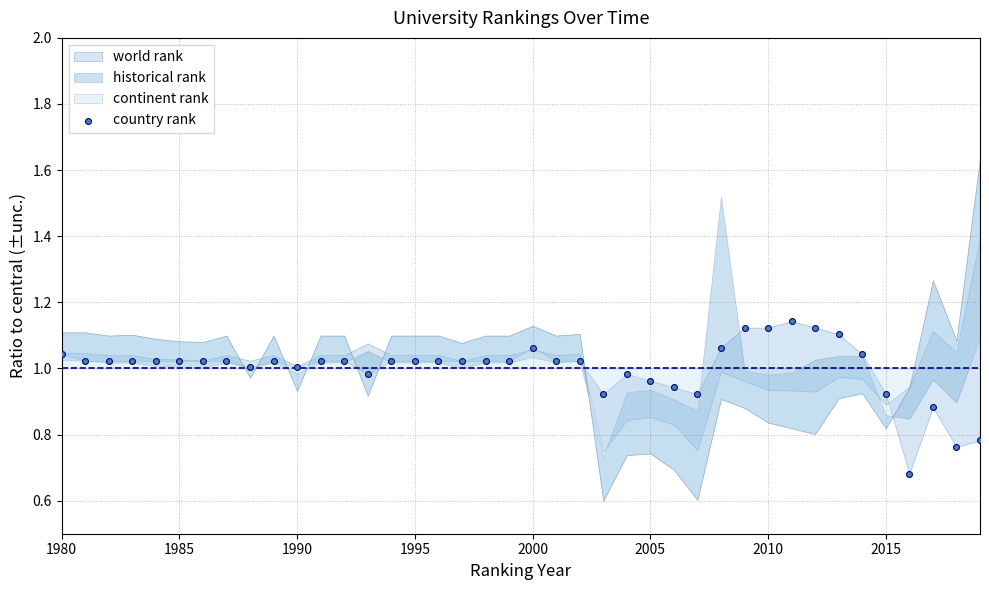

What is the range of X values (max minus min)?

39.0